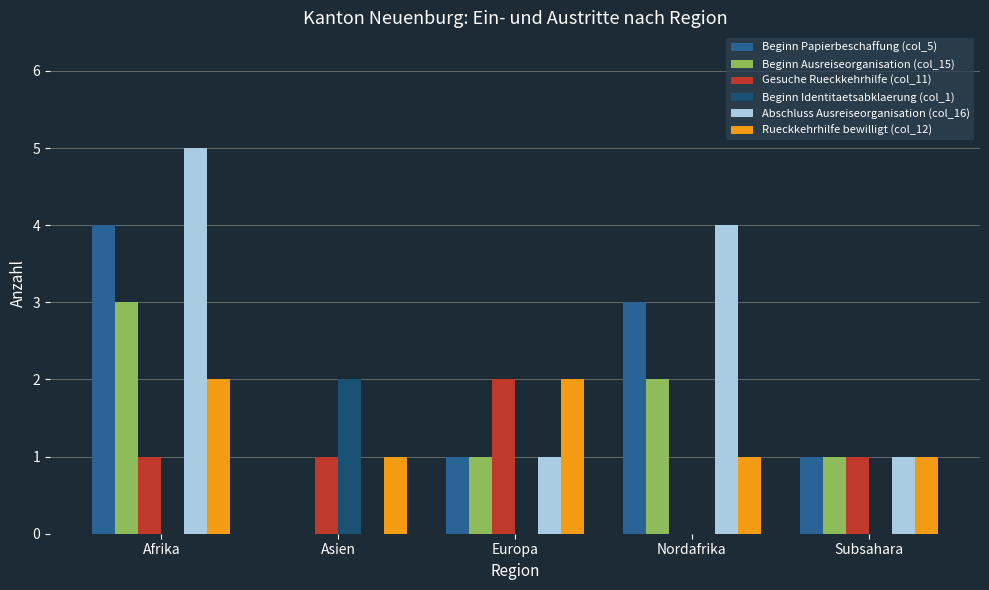

What is the average value of the Abschluss Ausreiseorganisation (col_16) series?

2